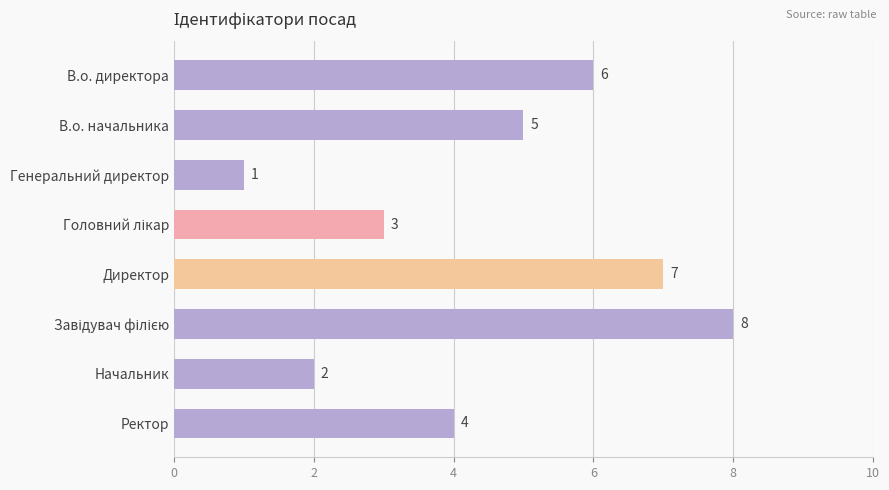

What is the greatest value displayed?

8